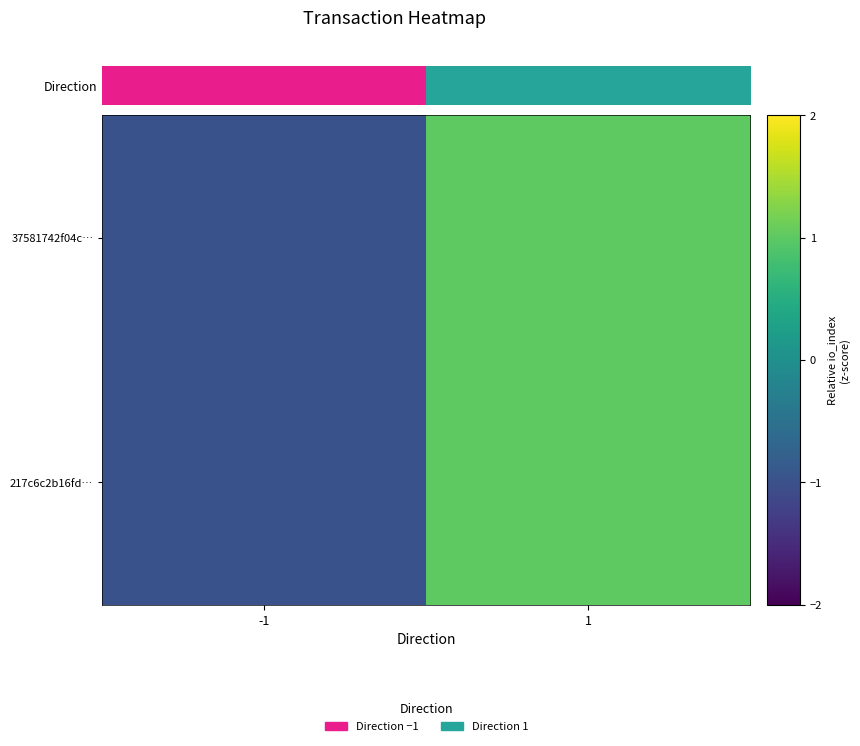

At which category does the chart reach its peak across all series?

1